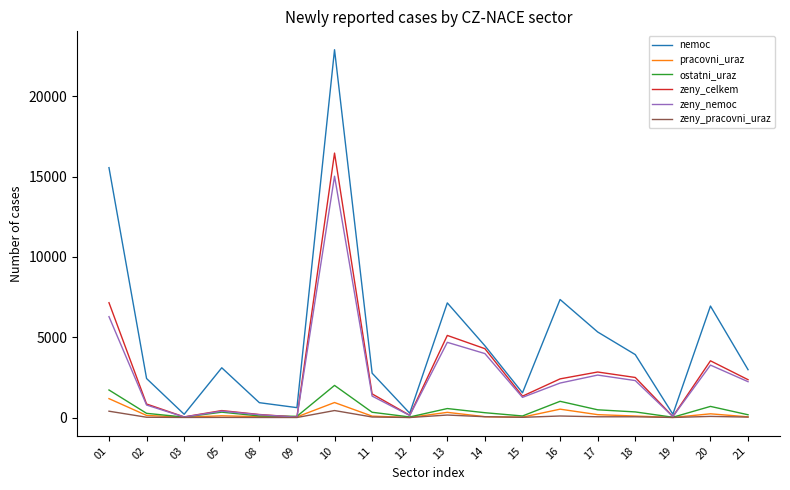

In zeny_nemoc, how many points are higher than both neighbors (excluding endpoints)?

5